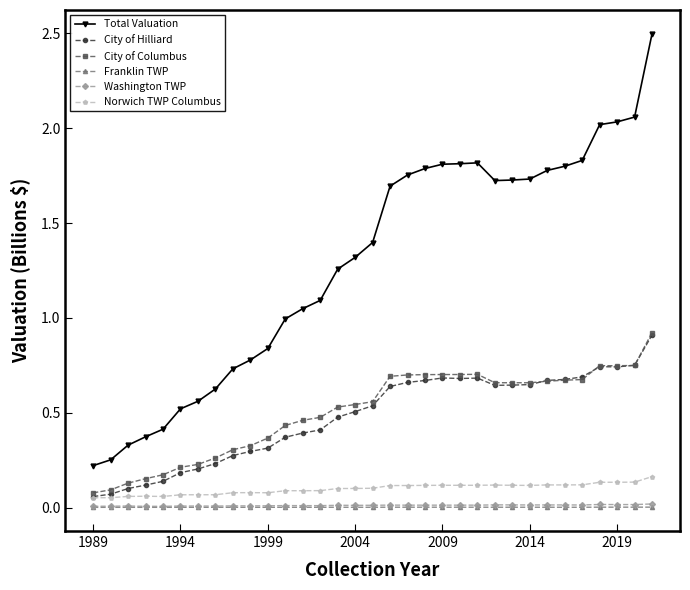

Which series has the widest spread of values?

Total Valuation